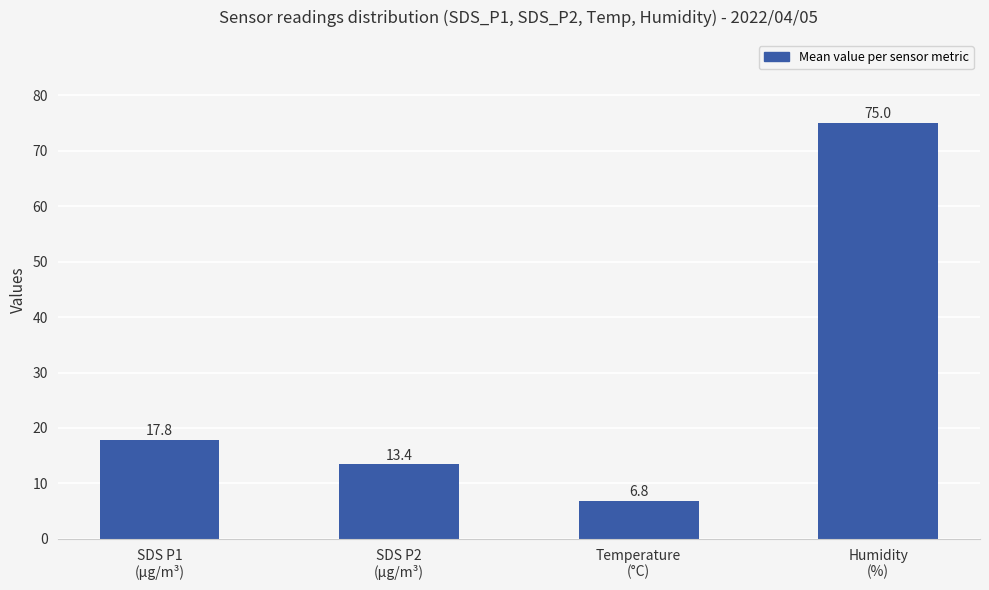

Reading left to right, what are all the values shown in this chart?

17.8	13.4	6.8	75.0